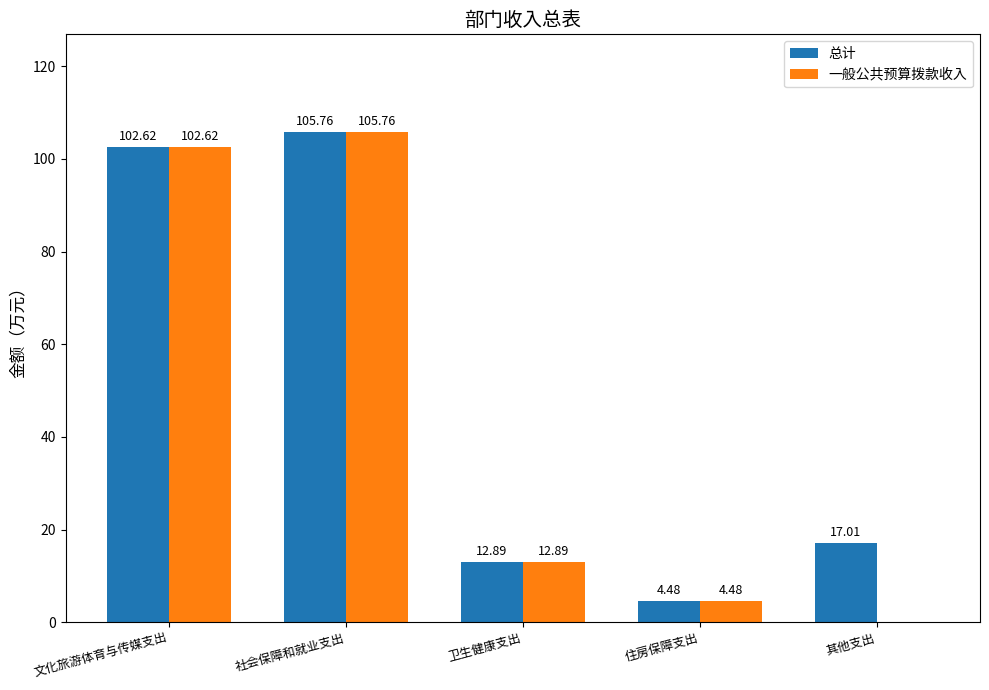

At which category is the sum across all series the highest?

社会保障和就业支出